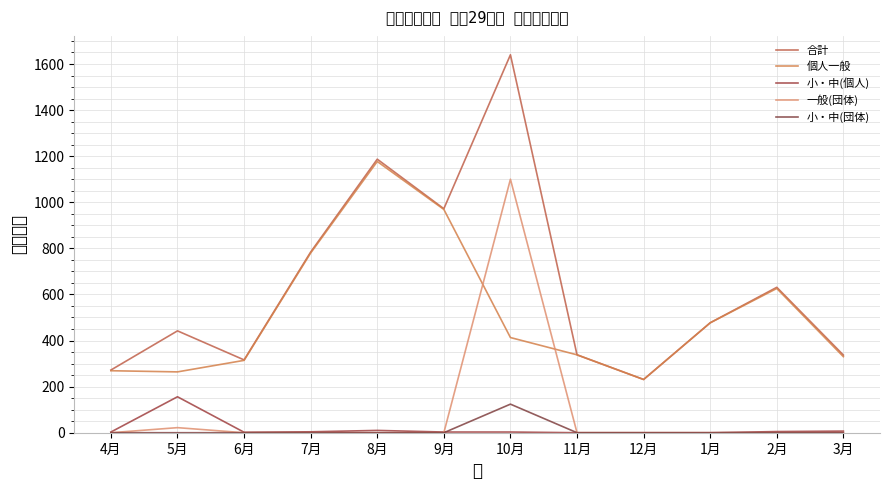

What is the label of the 10th point from the left?

1月